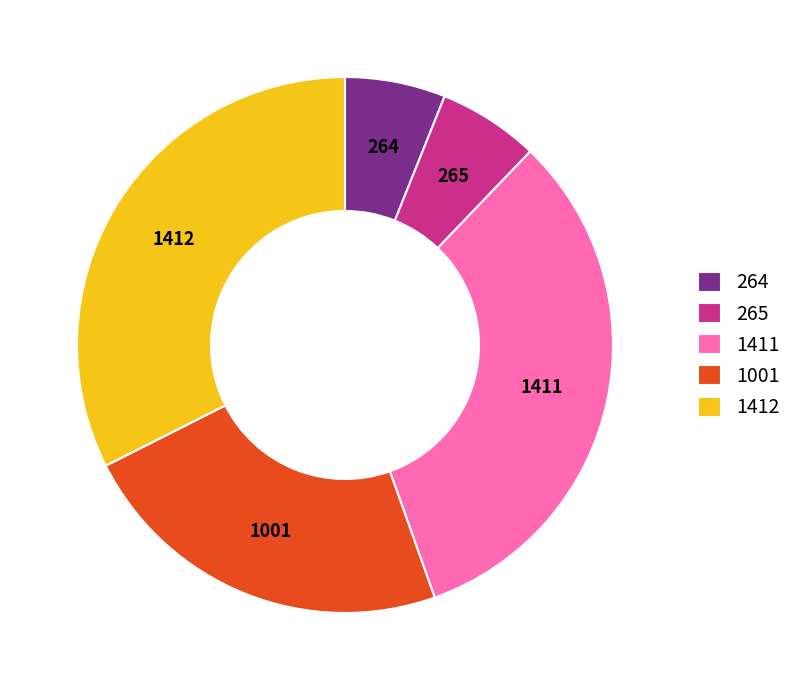

Approximately how many times larger is the value at 1001 compared to 265?

3.8